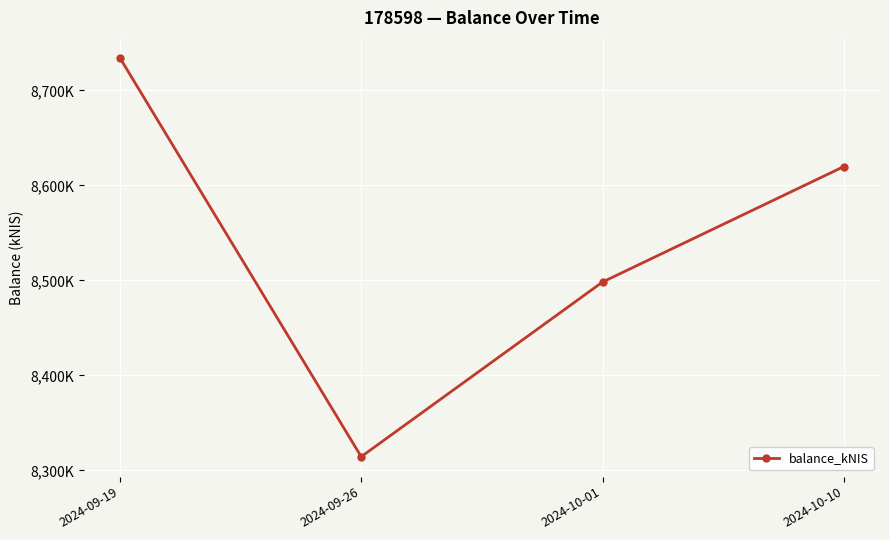

Reading left to right, list all the values displayed in this chart.

2024-09-19=8734.2	2024-09-26=8314.4	2024-10-01=8498.2	2024-10-10=8619.7